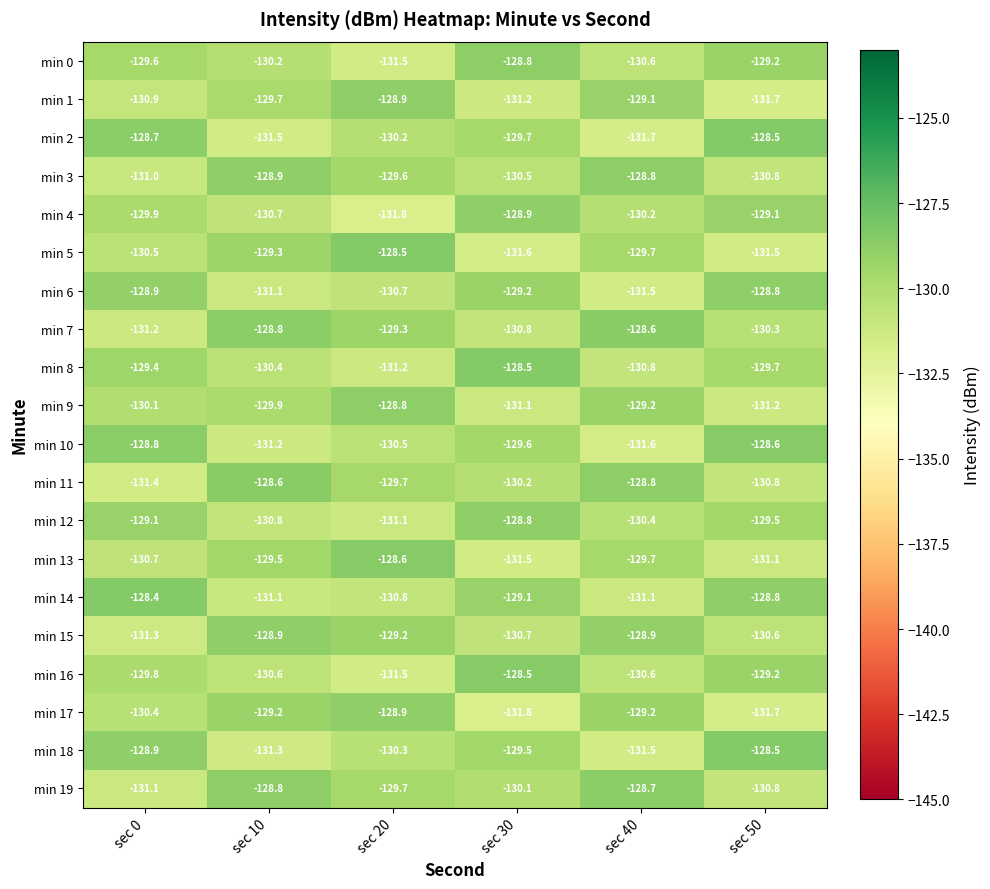

What is the average value of the min 16 series?

-130.0